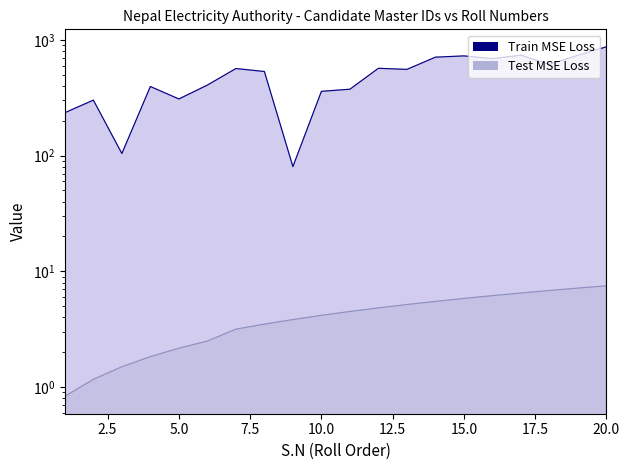

List the labels in order of Train MSE Loss value, smallest first.

9, 3, 1, 2, 5, 10, 11, 4, 6, 8, 13, 7, 12, 18, 16, 14, 15, 19, 17, 20